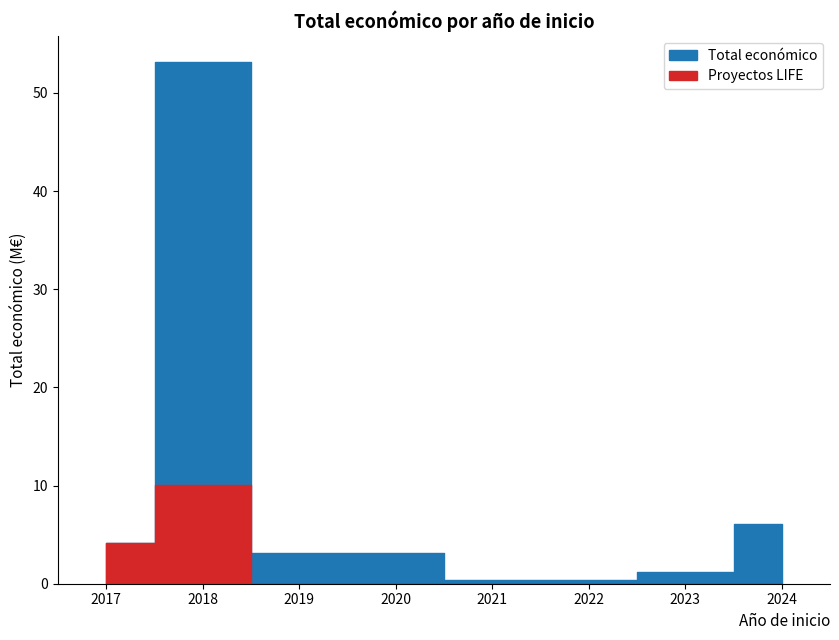

What are all the series names shown in the legend?

Total económico (M€), Proyectos LIFE